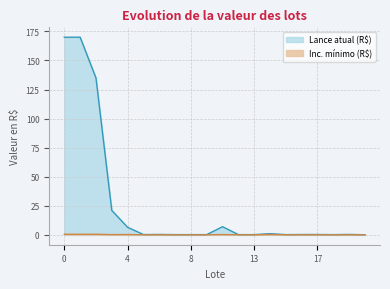

What is the smallest value displayed?

0.1